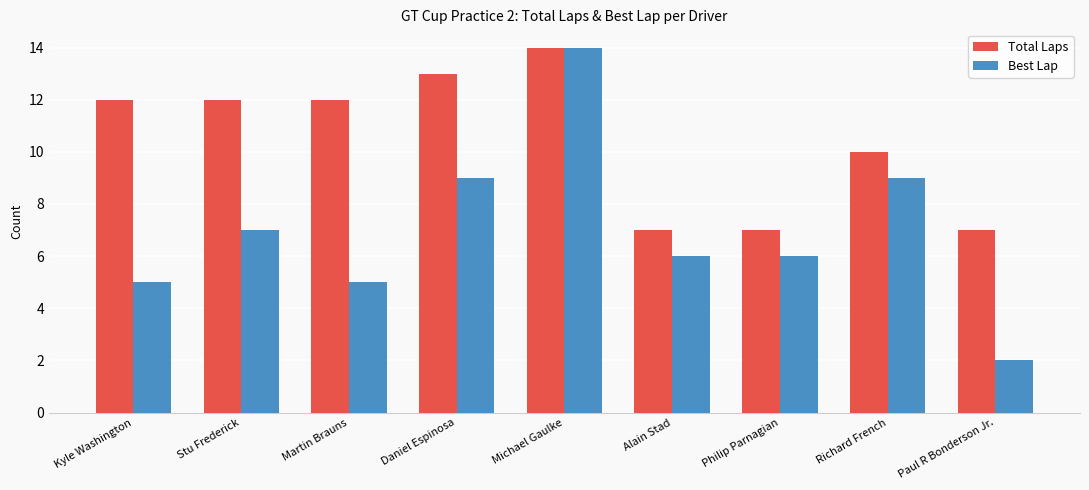

Rank the series at Stu Frederick from lowest to highest value.

Best Lap, Total Laps